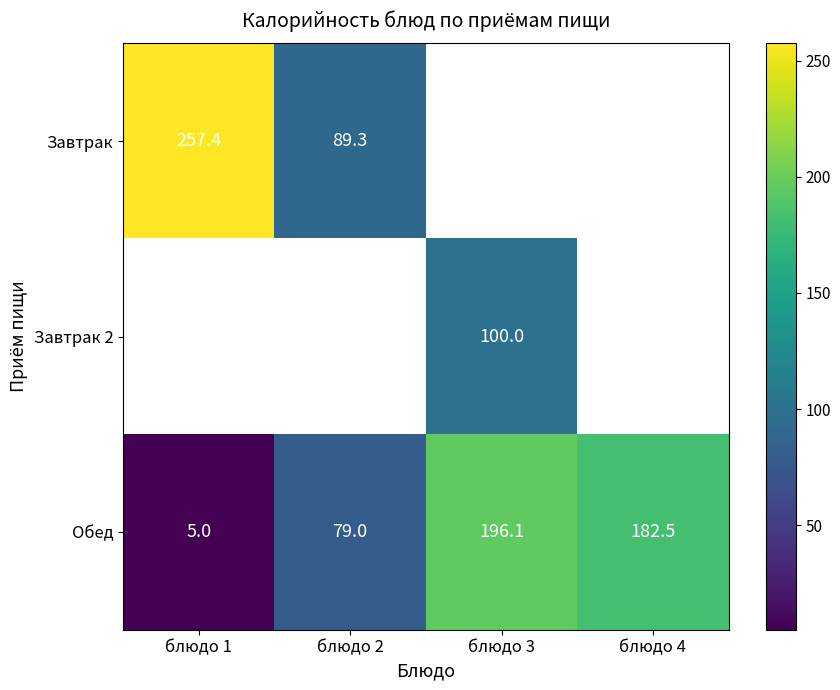

What is the difference between the highest and lowest values at блюдо 1?

252.4